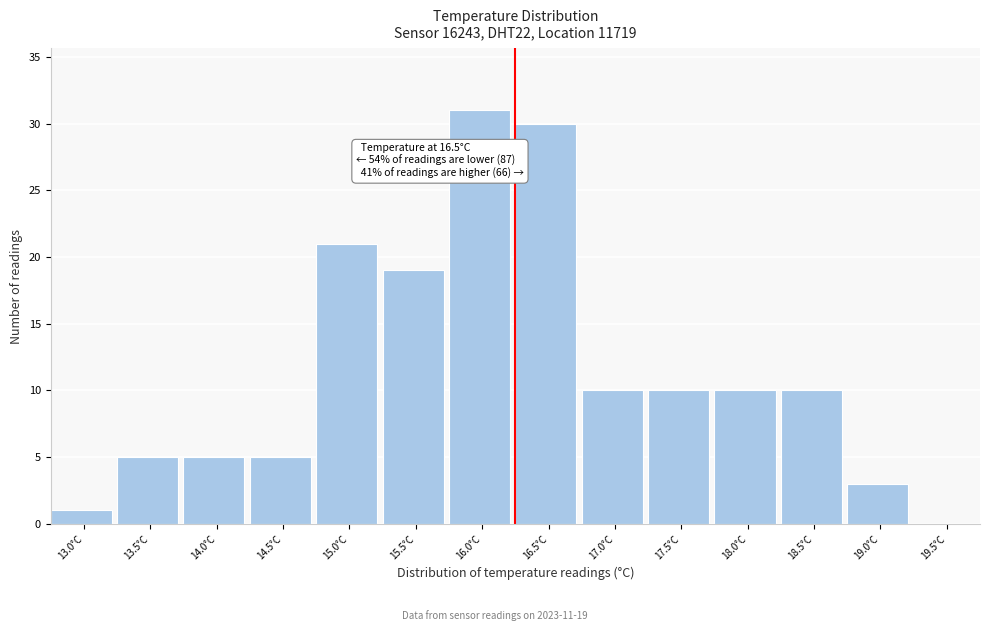

Reading left to right, list all the values displayed in this chart.

13.0°C=1	13.5°C=5	14.0°C=5	14.5°C=5	15.0°C=21	15.5°C=19	16.0°C=31	16.5°C=30	17.0°C=10	17.5°C=10	18.0°C=10	18.5°C=10	19.0°C=3	19.5°C=0